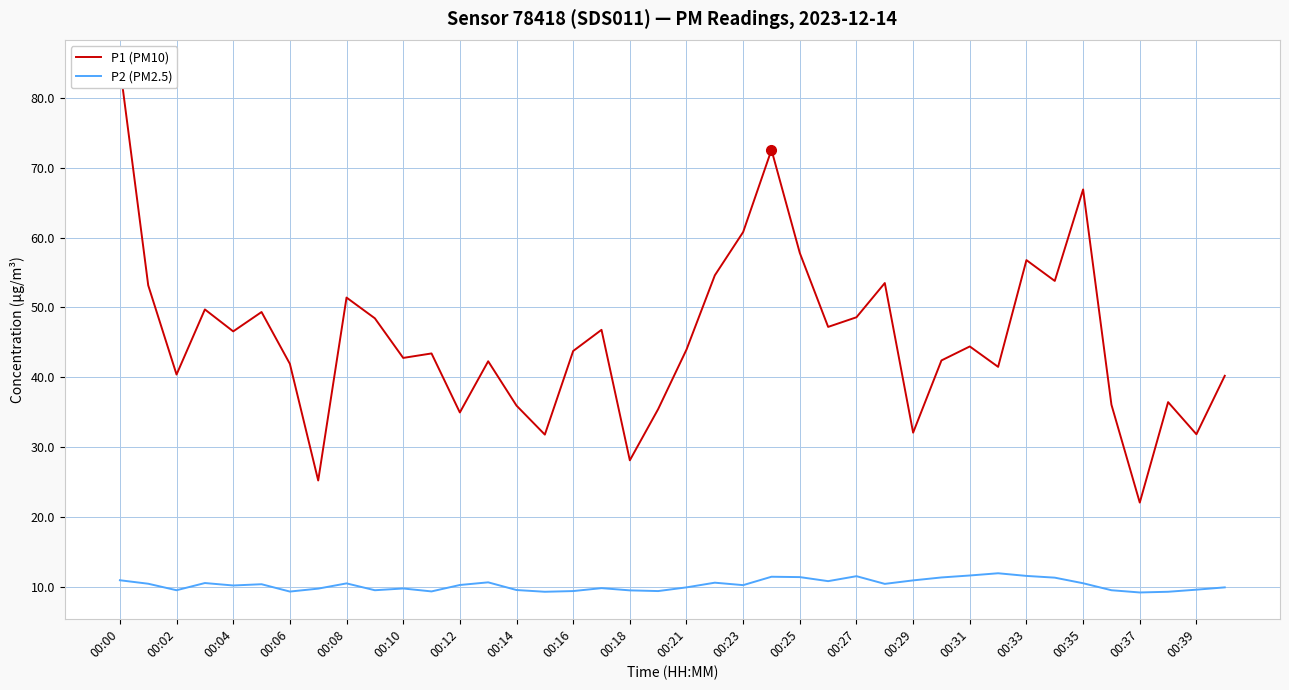

How many lines are shown in the chart?

2